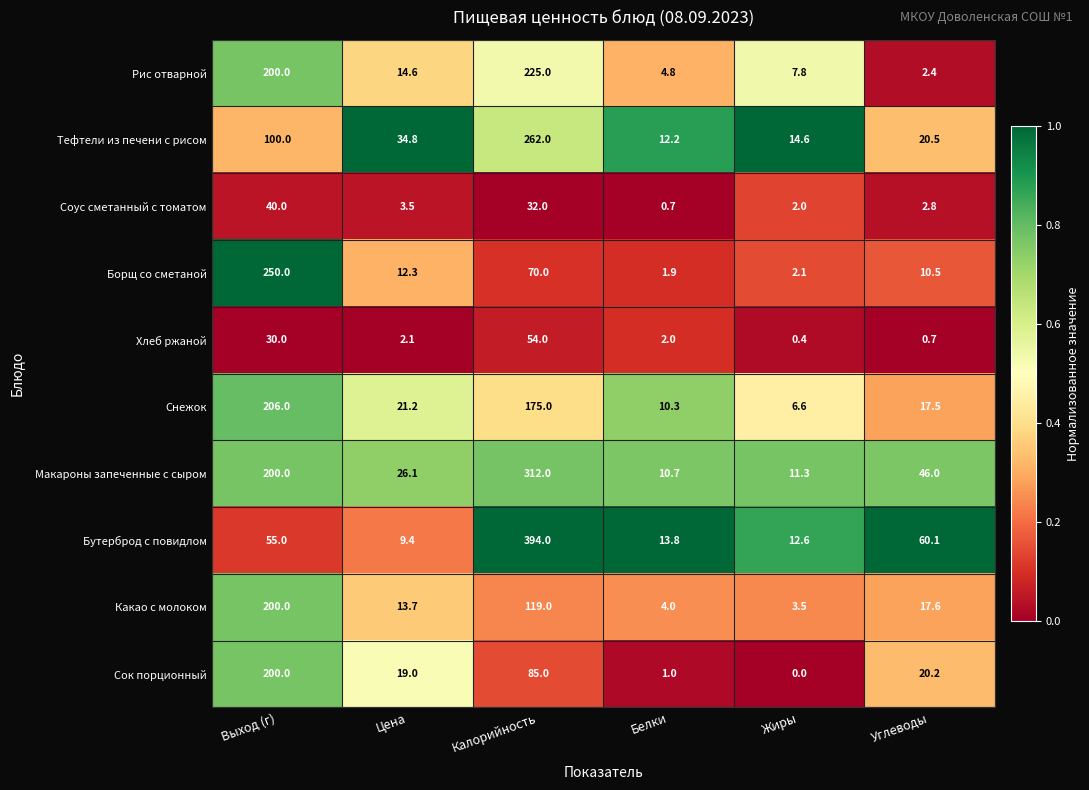

What is the total value across all series at Жиры?

60.9